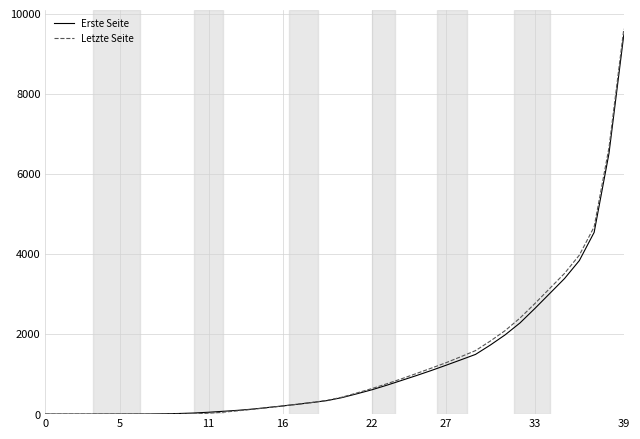

Which series has the widest spread of values?

Letzte Seite